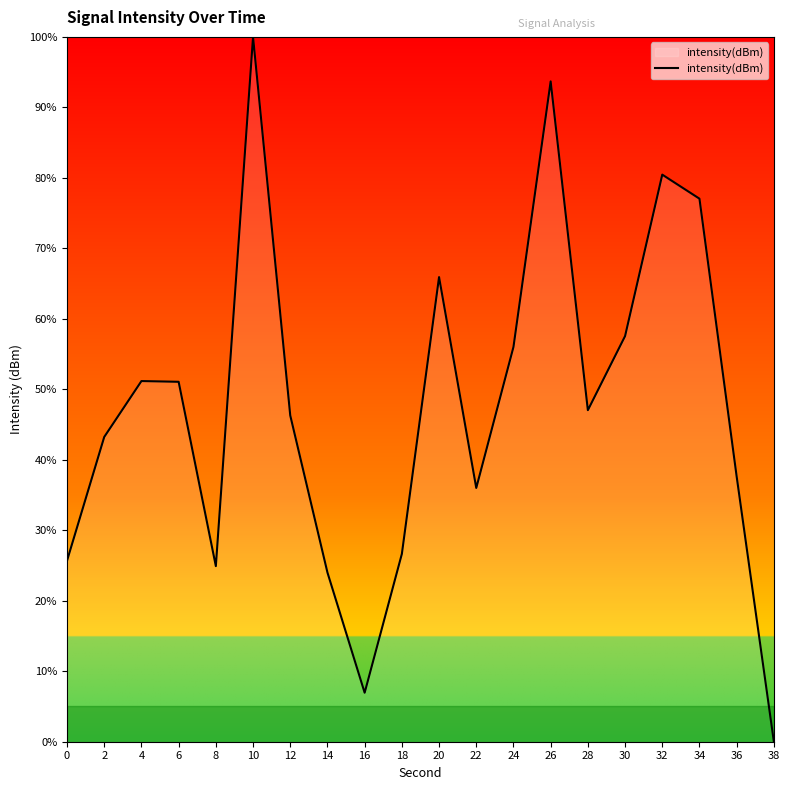

How many lines are shown in the chart?

1